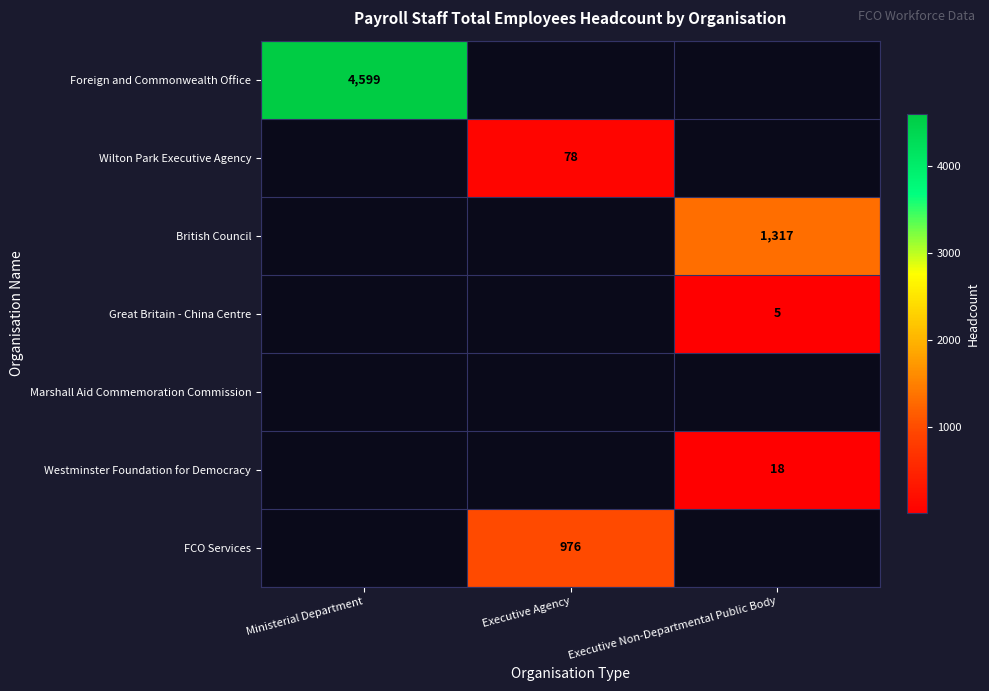

What is the maximum value shown in the chart?

4599.0